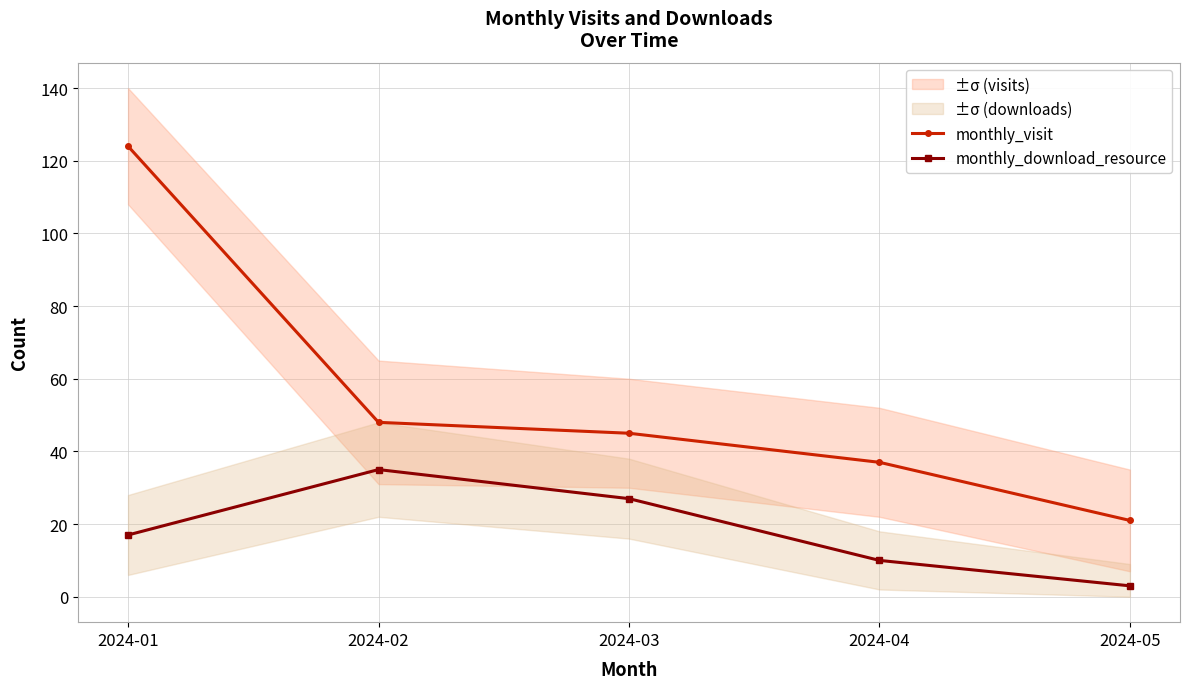

Which series changed the most between 2024-01 and 2024-04?

monthly_visit